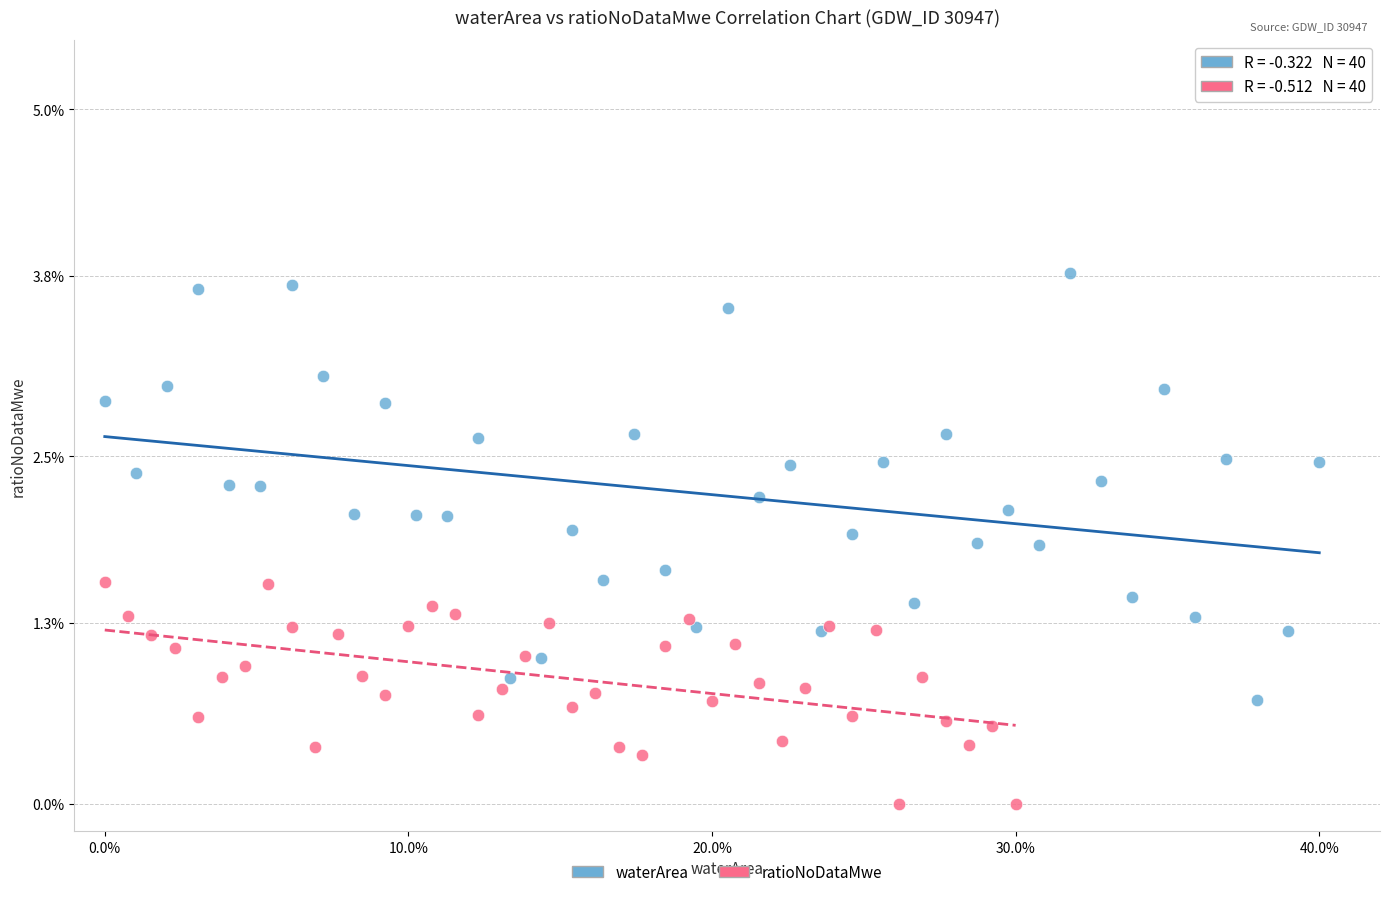

What are all the series names shown in the legend?

waterArea, ratioNoDataMwe